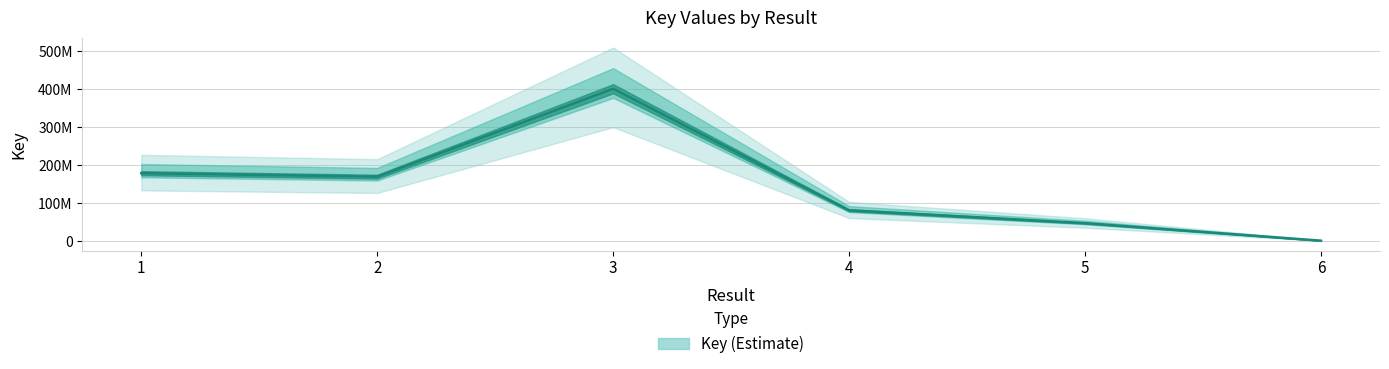

List the labels in order of value, smallest first.

6, 5, 4, 2, 1, 3